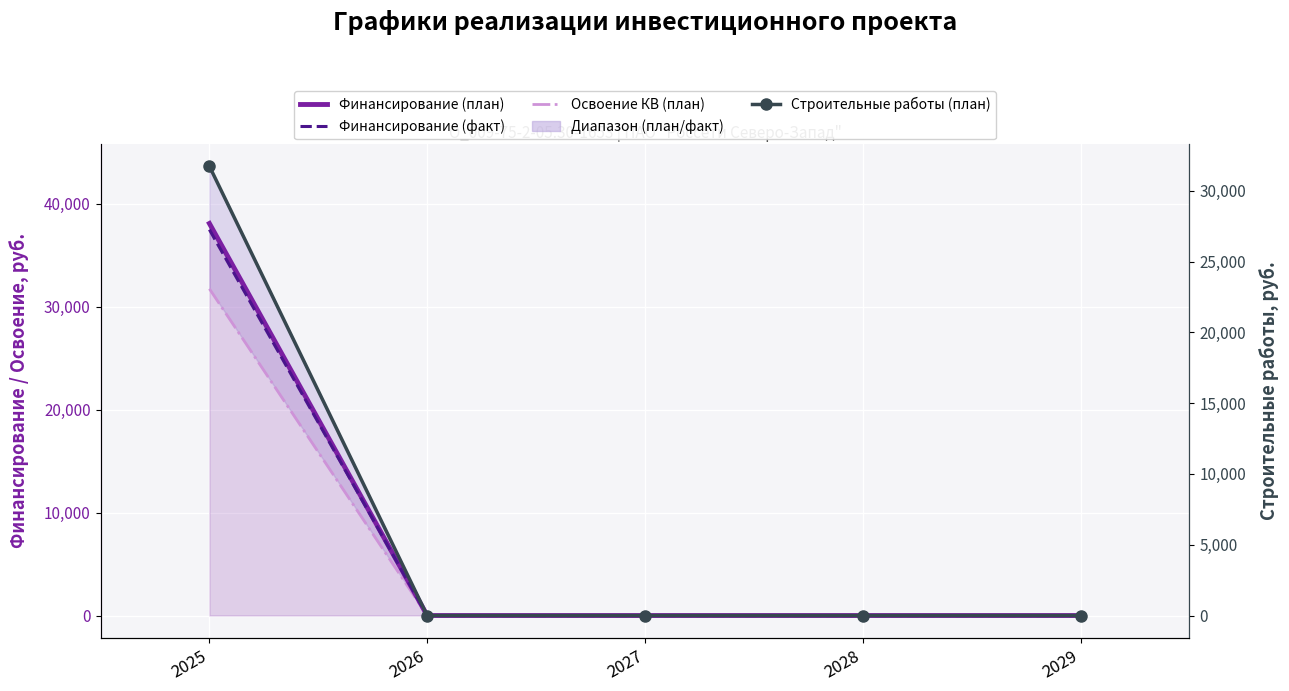

True or false: Строительные работы (план) has a value of 20574.4 at 2027.

False